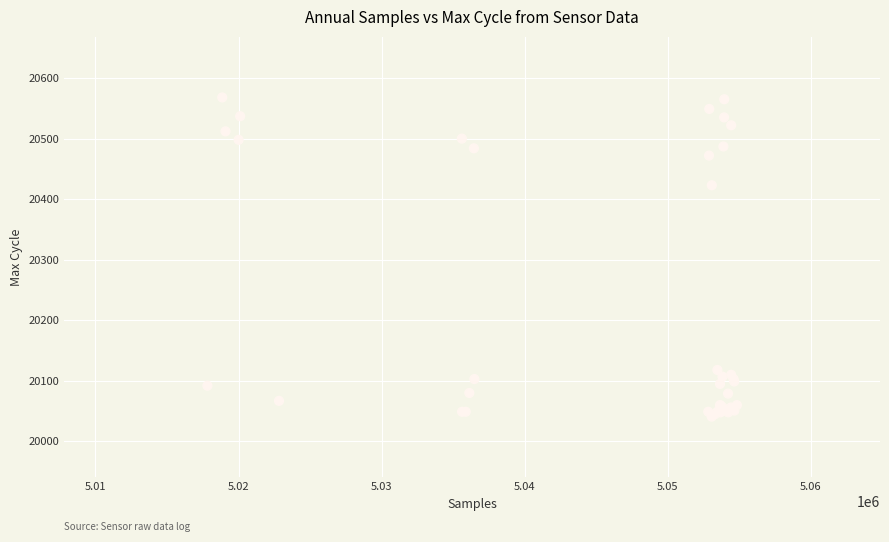

What Y value in the scatter plot is closest to 20304?

20423